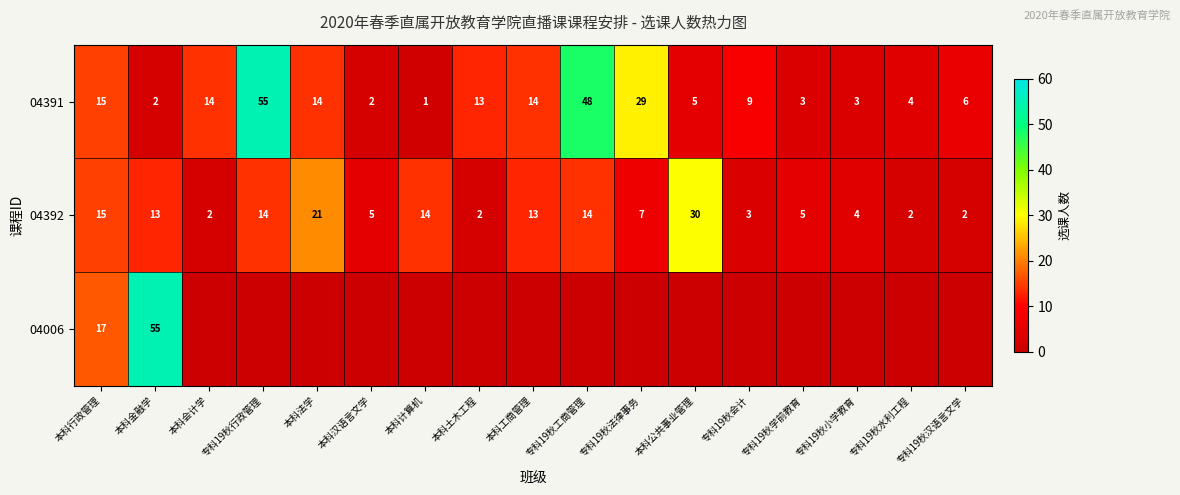

What is the spread (max minus min) of values at 专科19秋汉语言文学?

6